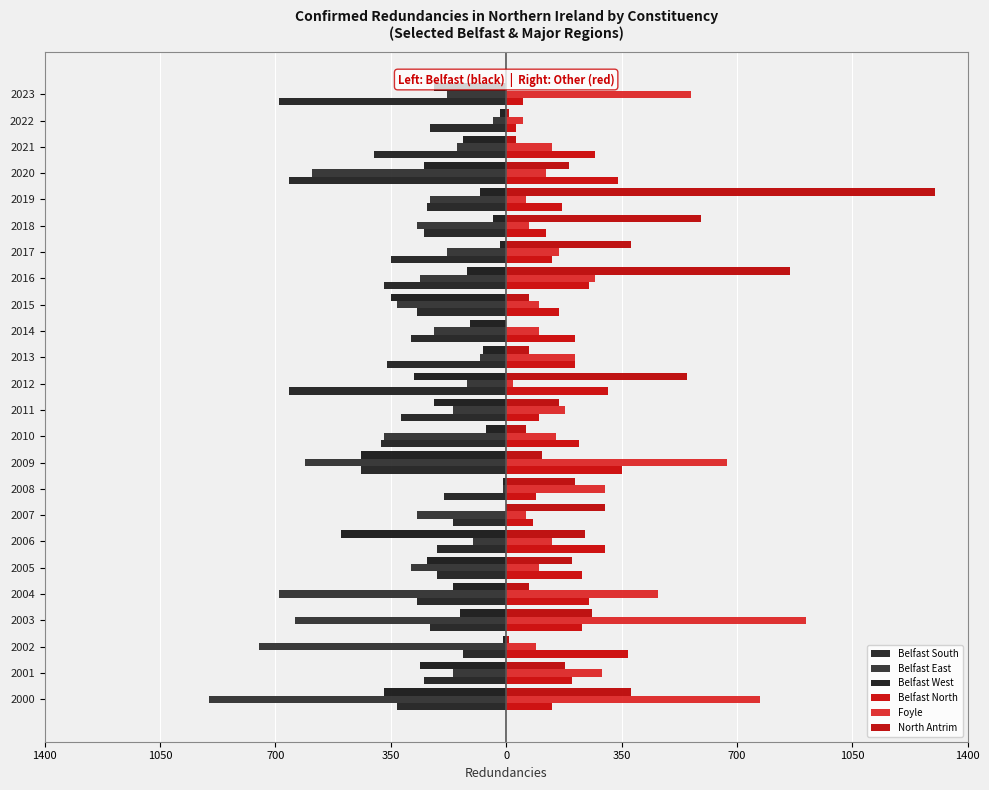

How many values in the Belfast East series are below -230?

12